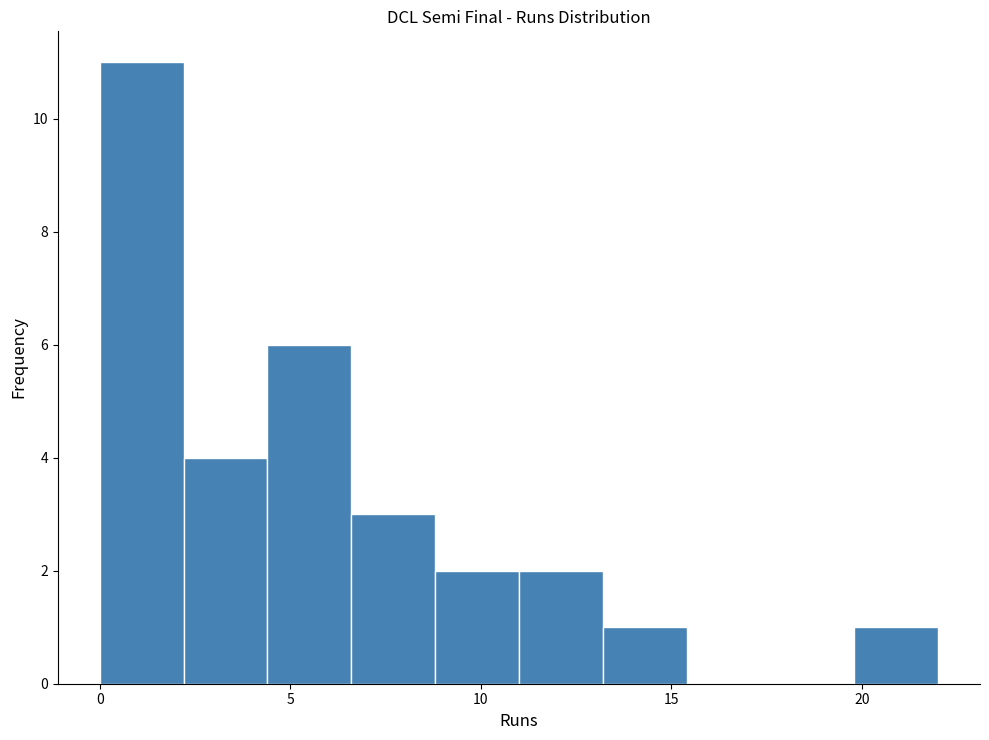

Reading left to right, list every bar in this chart as the range it spans on the x-axis followed by its height. Neither the bar edges nor the heights are printed on the chart, so give them approximately, as read against the axes.

0.0 to 2.2: 11
2.2 to 4.4: 4
4.4 to 6.6: 6
6.6 to 8.8: 3
8.8 to 11.0: 2
11.0 to 13.2: 2
13.2 to 15.4: 1
15.4 to 17.6: 0
17.6 to 19.8: 0
19.8 to 22.0: 1